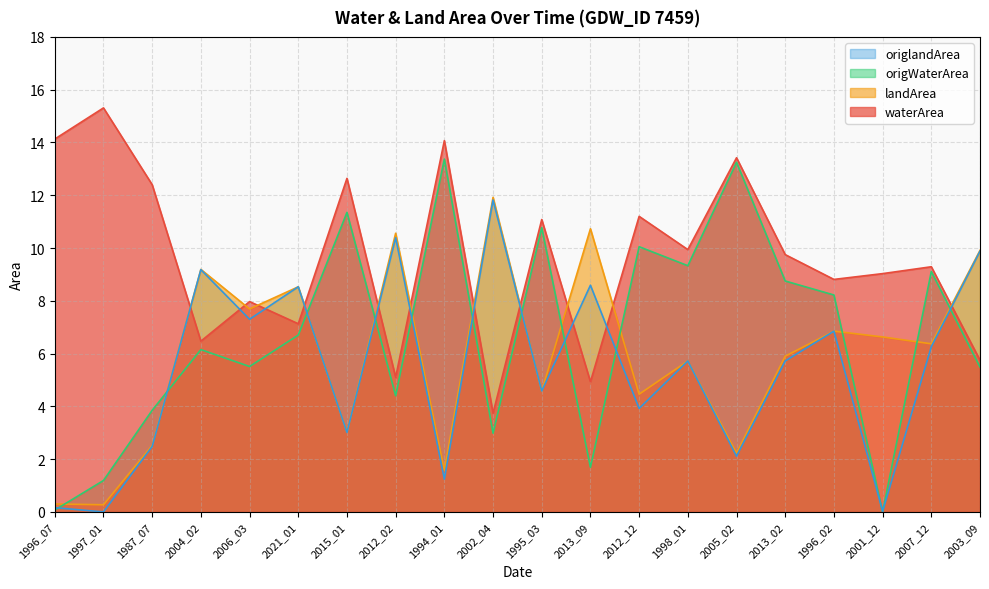

What position from the right is 2012_02?

13